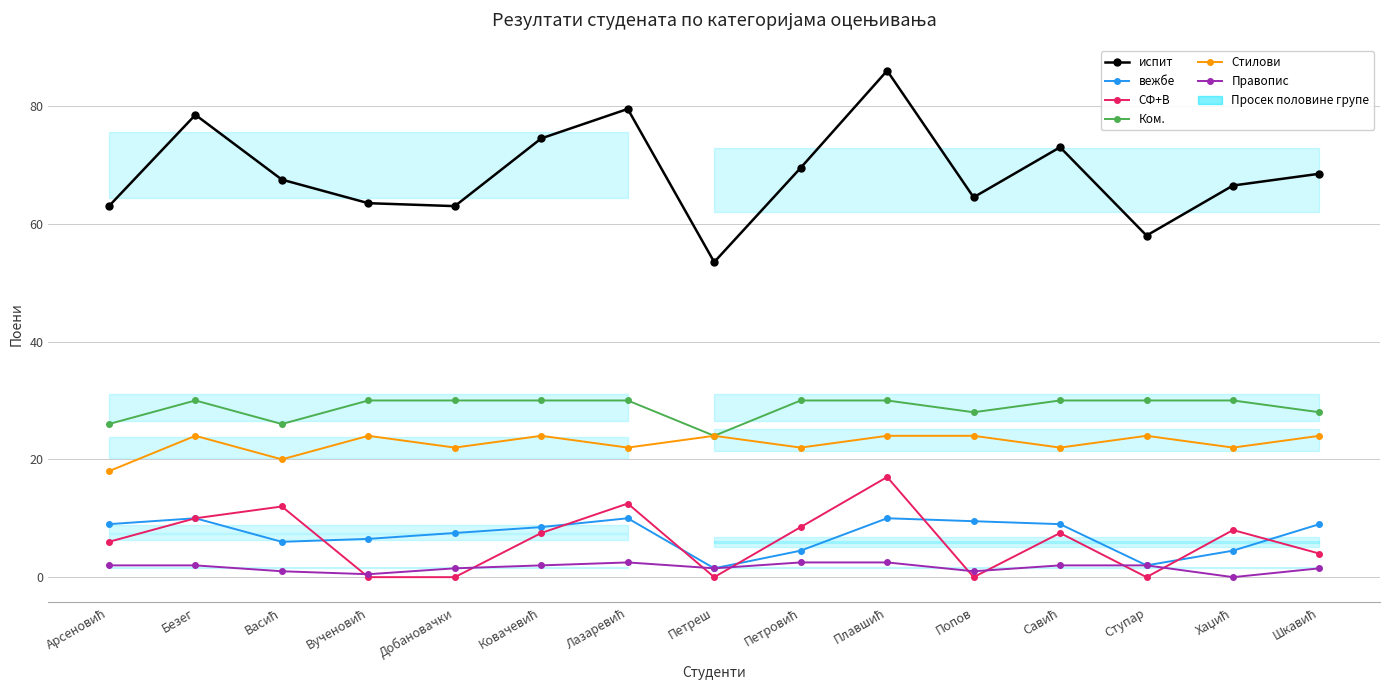

Which series has the largest total across all categories?

испит